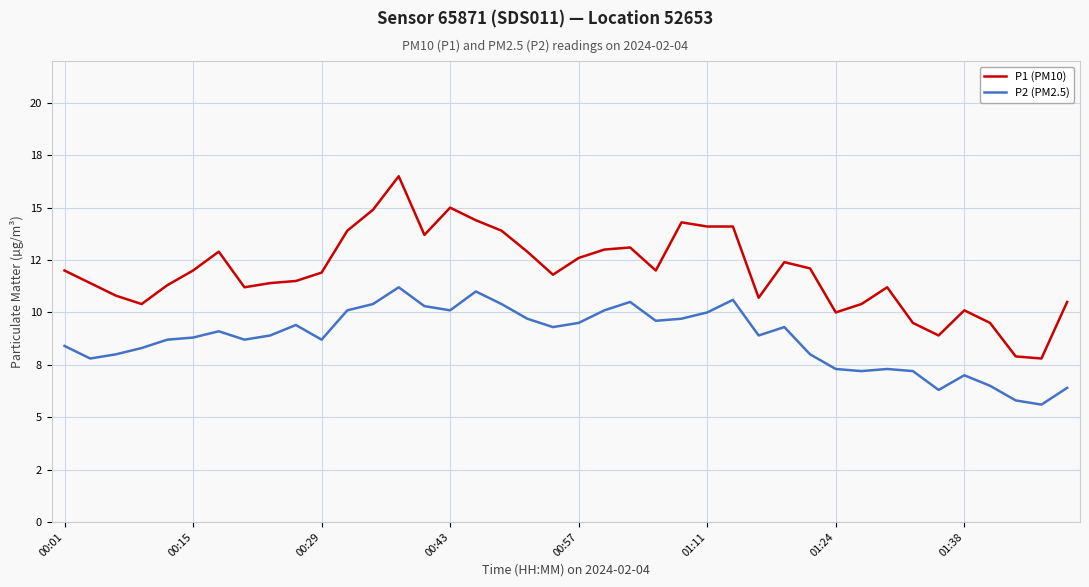

Does the chart have visible grid lines?

Yes